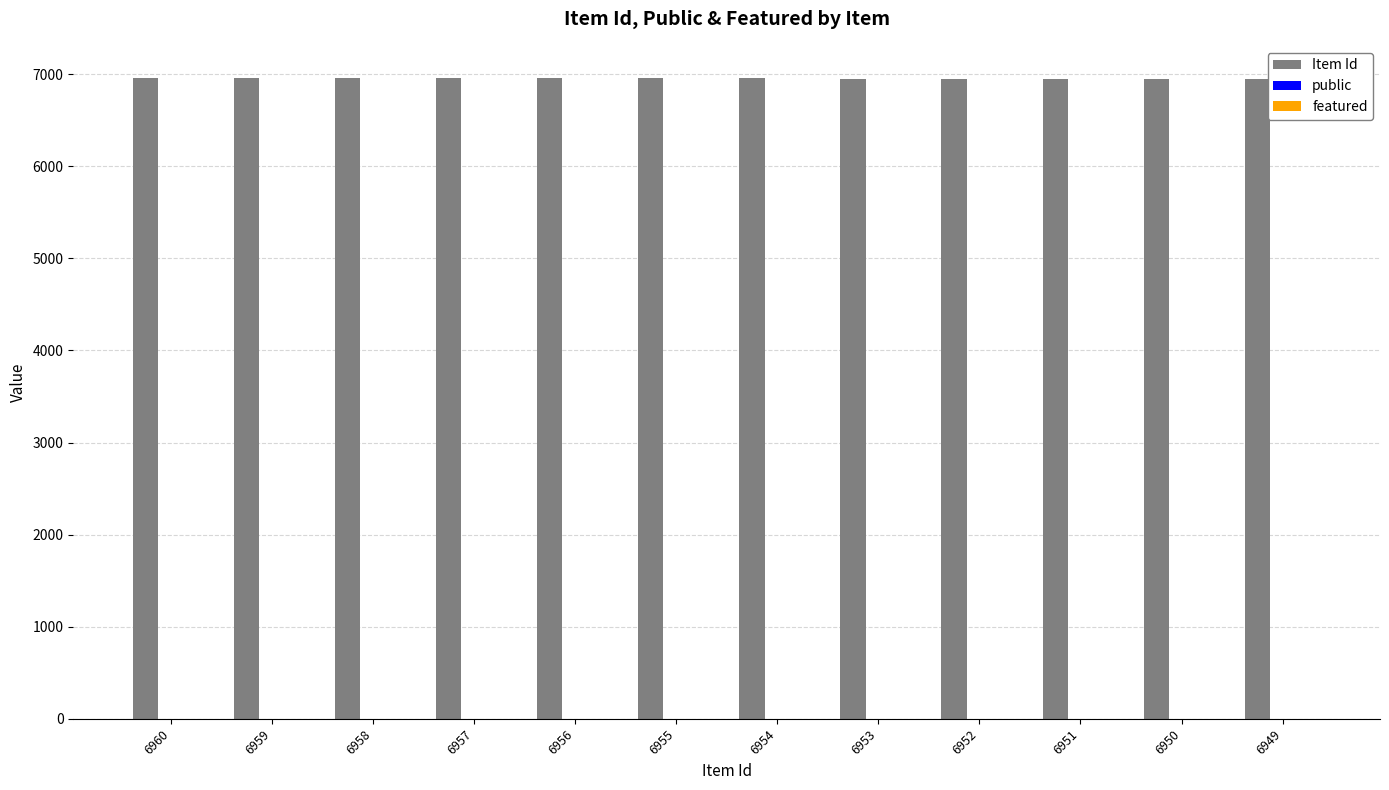

Which series has the largest total across all categories?

Item Id